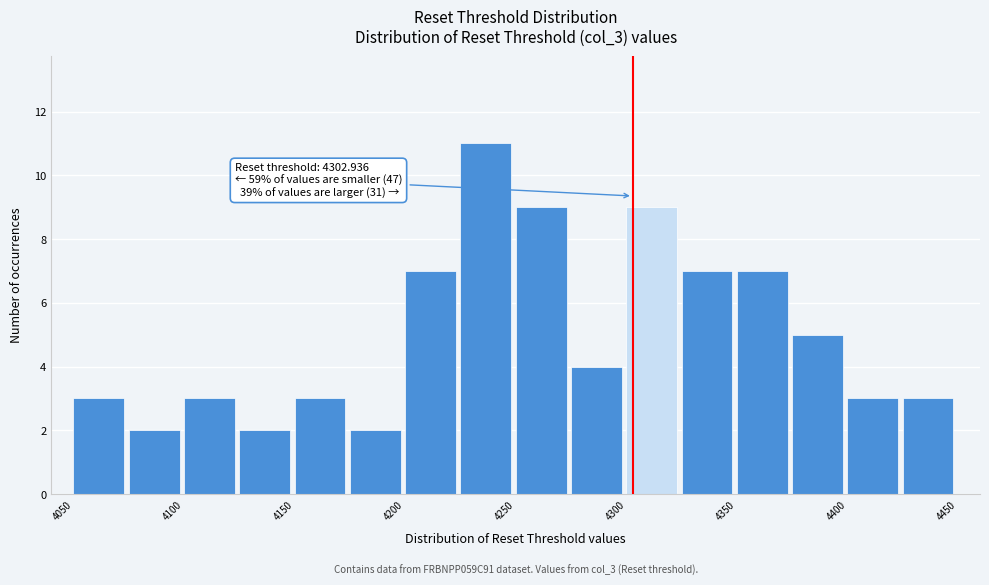

Over which range of the x-axis is the bar tallest?

4225 to 4250